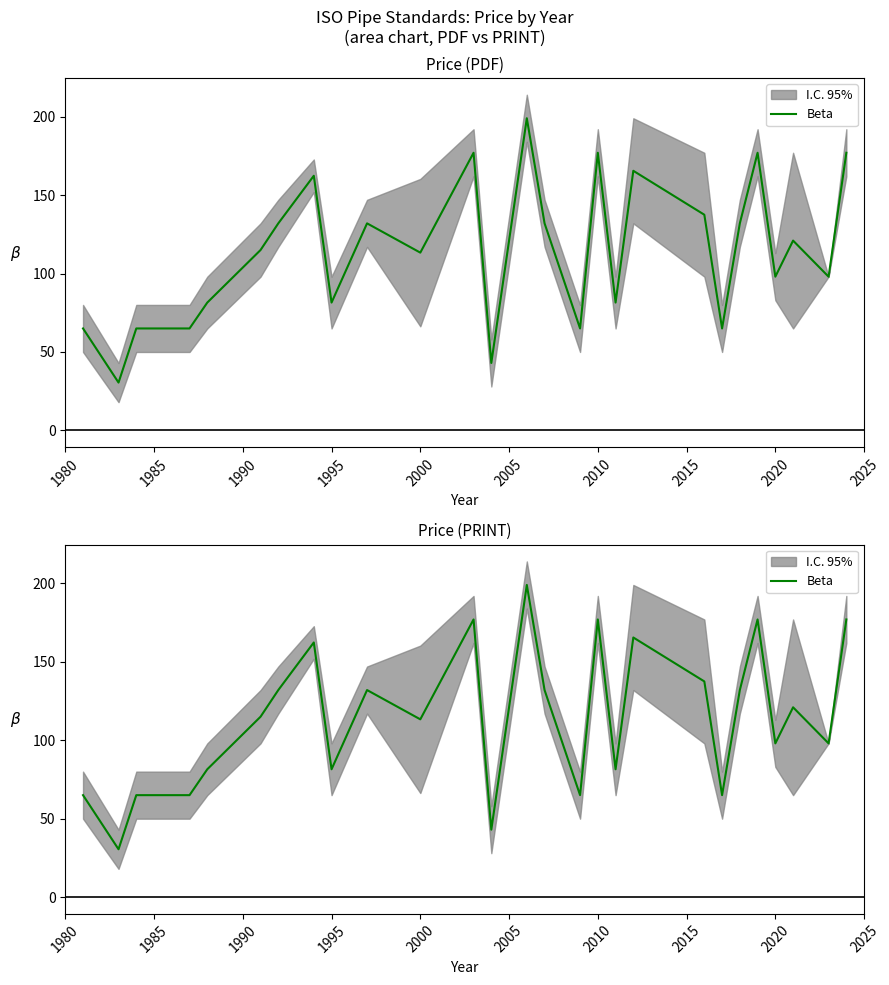

How many data points does each series have?

27